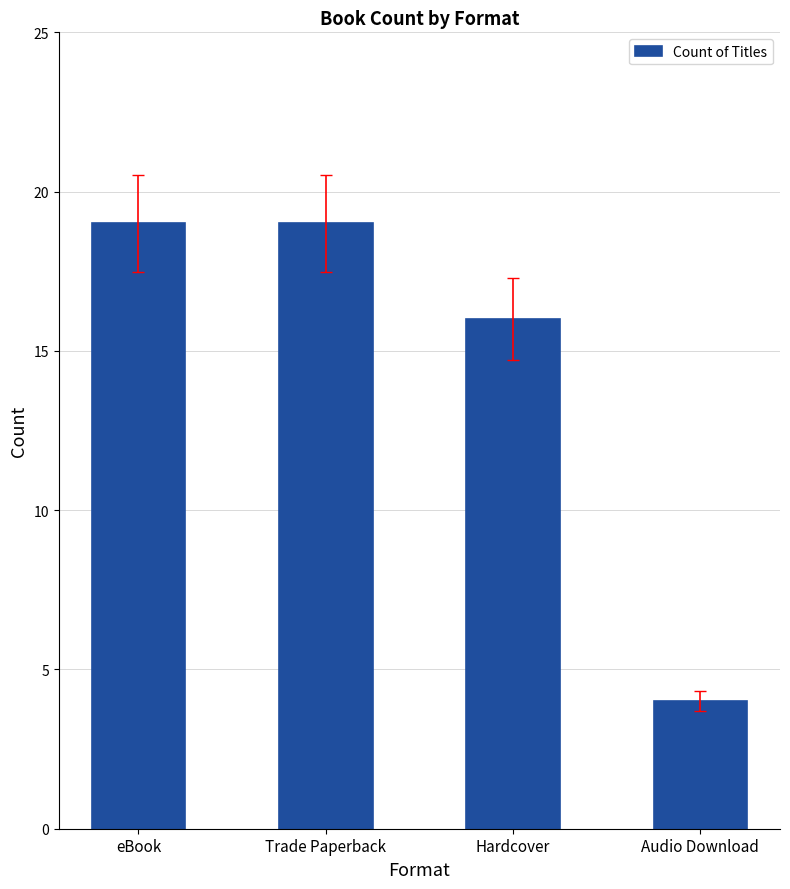

What is the label of the 4th bar from the left?

Audio Download